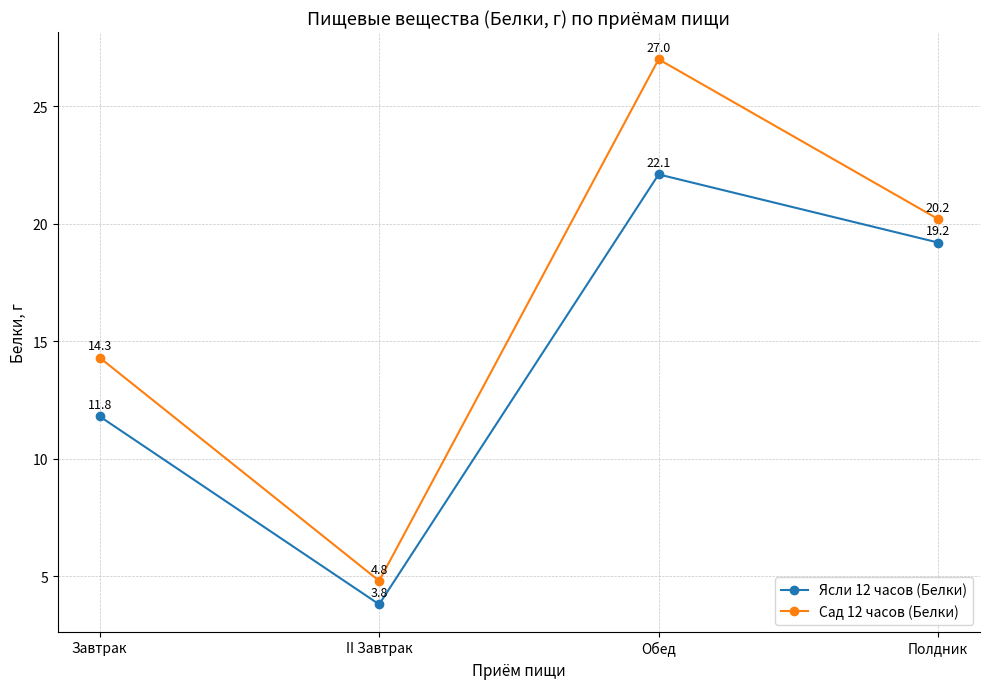

What position from the left is Обед?

3